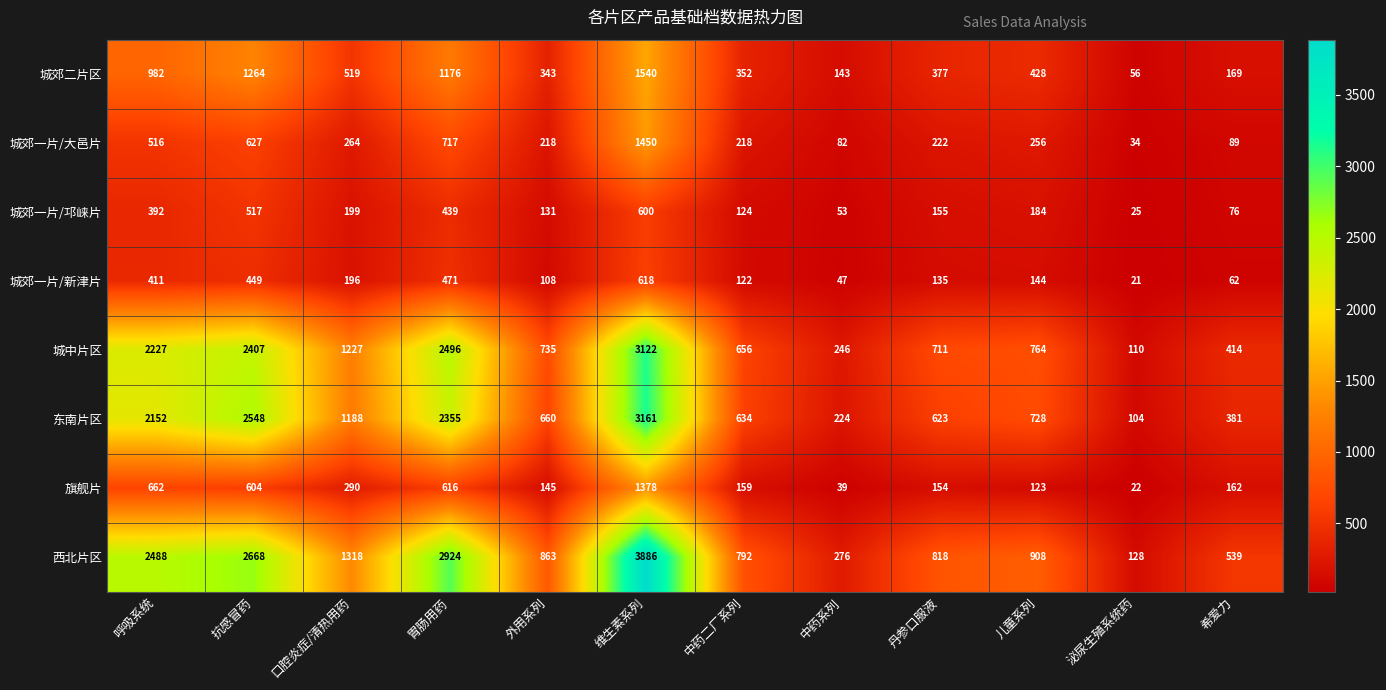

What is the approximate value of 旗舰片 at 泌尿生殖系统药, to the nearest 10?

20